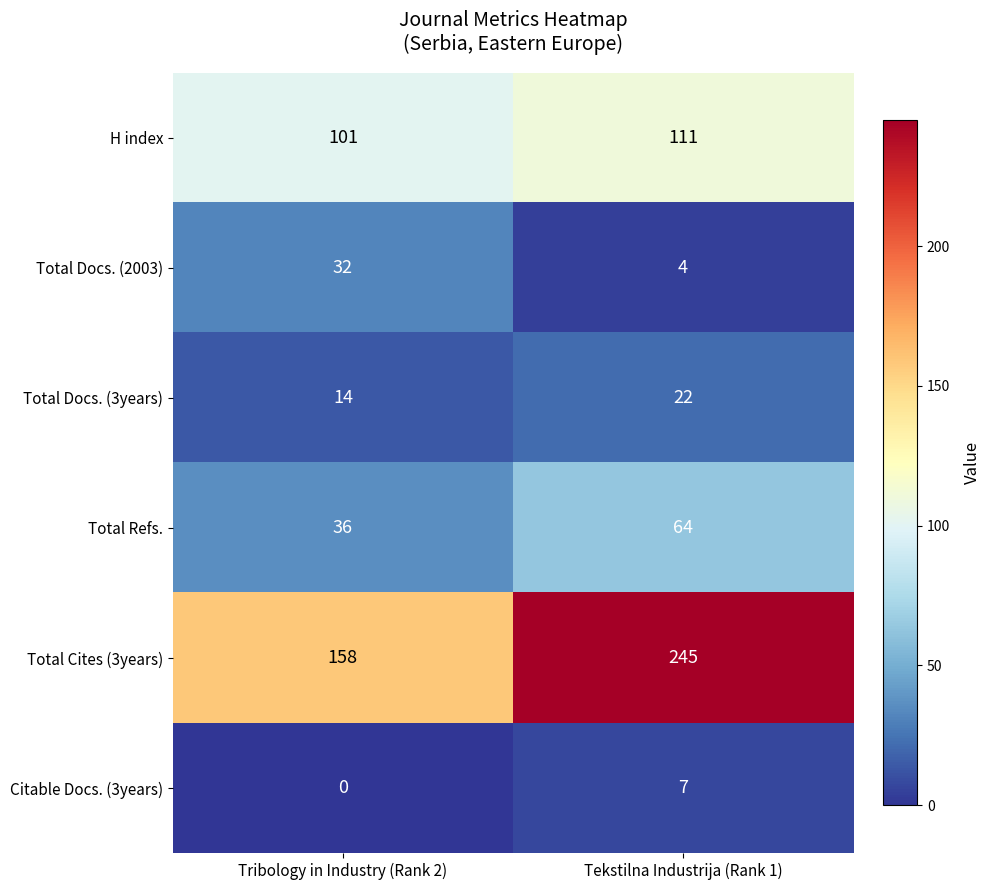

Which series has the largest total across all categories?

Total Cites (3years)